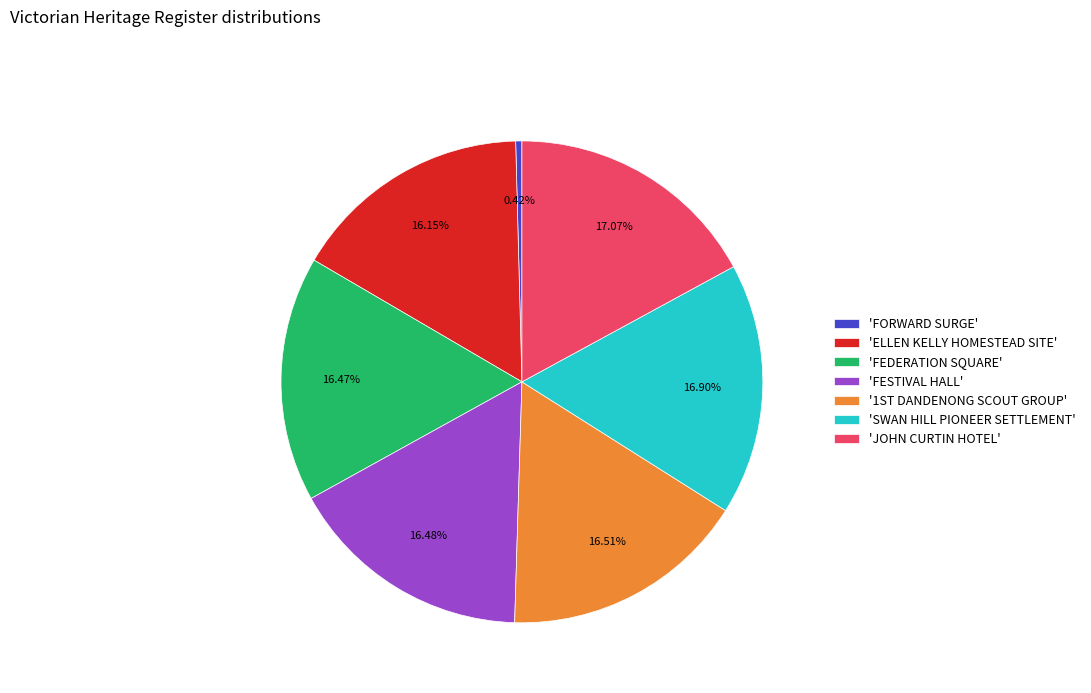

Which has a higher value, 'FEDERATION SQUARE' or 'JOHN CURTIN HOTEL'?

'JOHN CURTIN HOTEL'